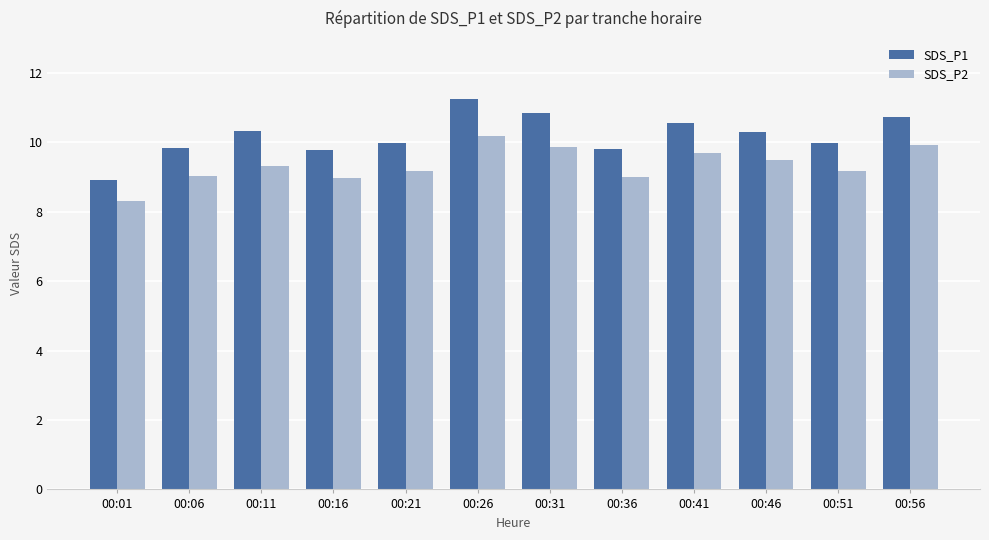

Are the bars horizontal?

No